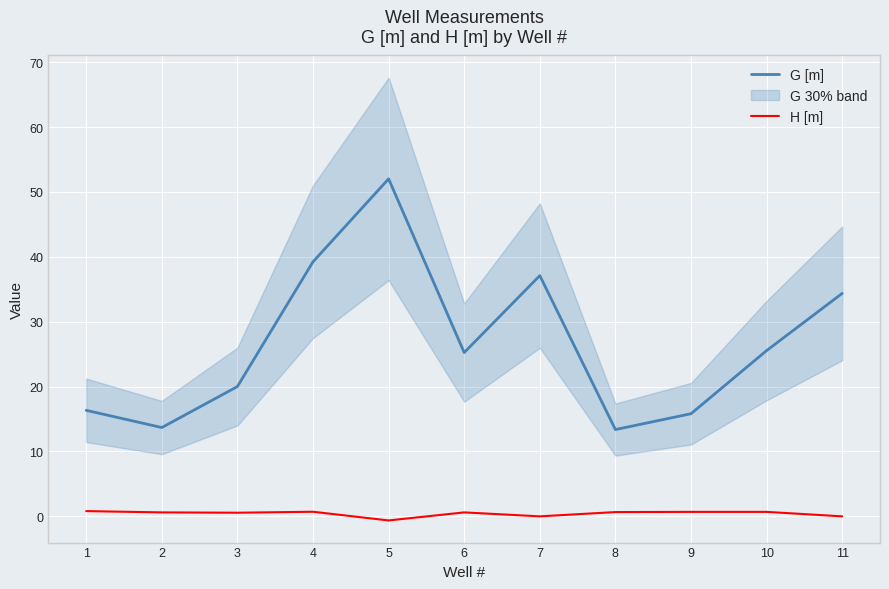

What is the sum of all G [m] values?

292.8